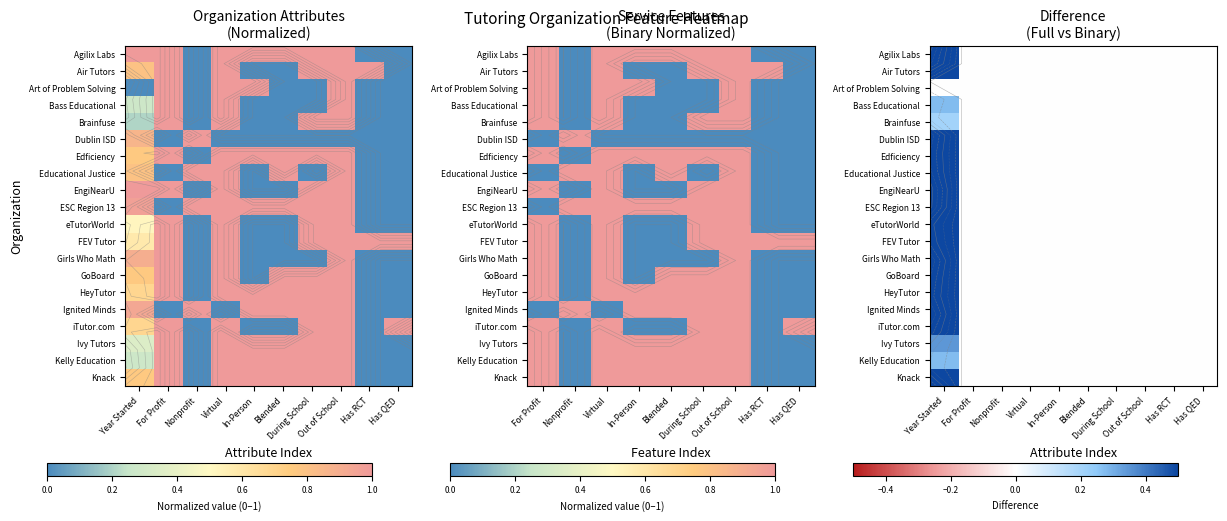

Count the number of data series in this chart.

20